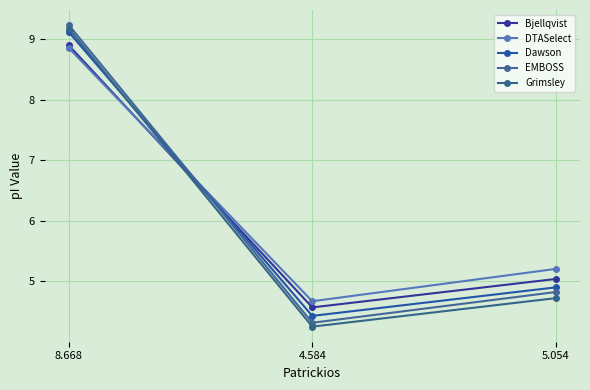

Rank the categories by Grimsley value from highest to lowest.

8.668, 5.054, 4.584